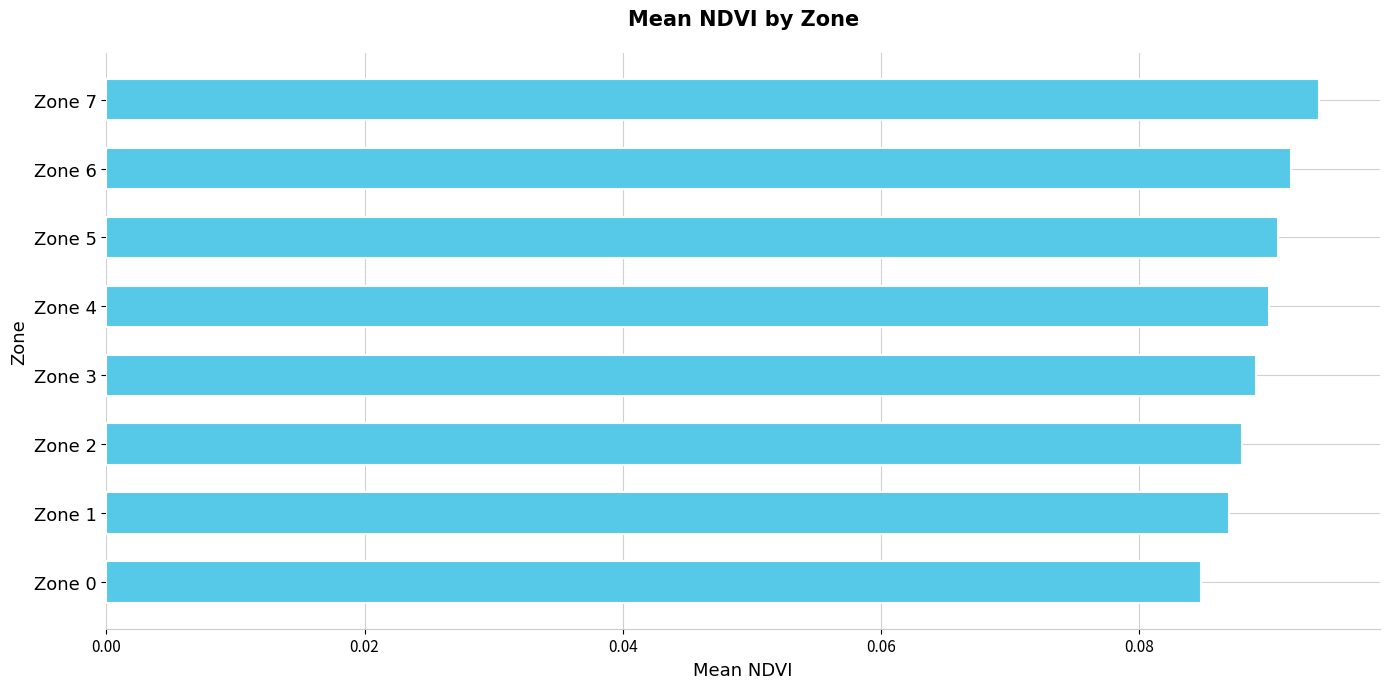

True or false: the data shows 0.0 at Zone 1.

False